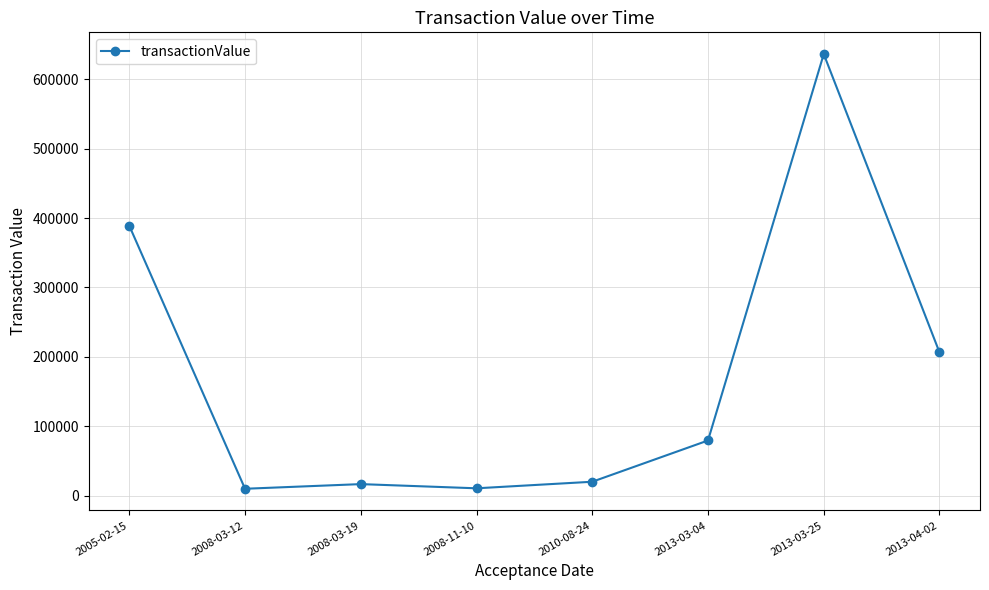

How many values are below 79462?

4